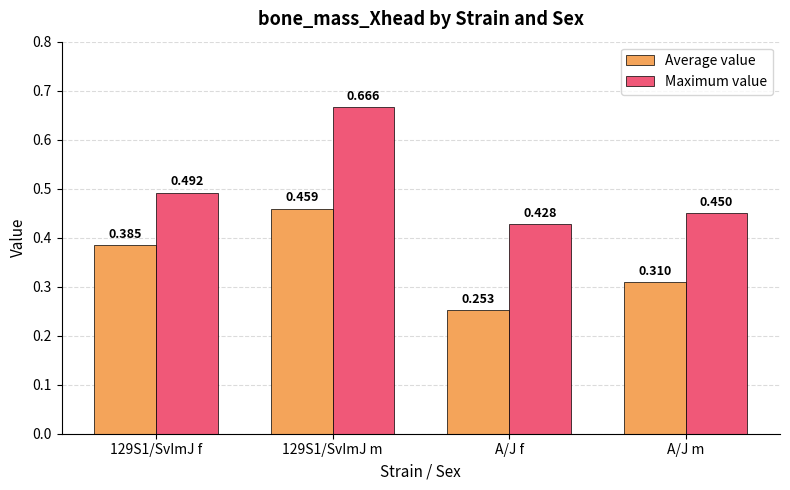

Are the bars grouped side by side (vs. stacked)?

Yes